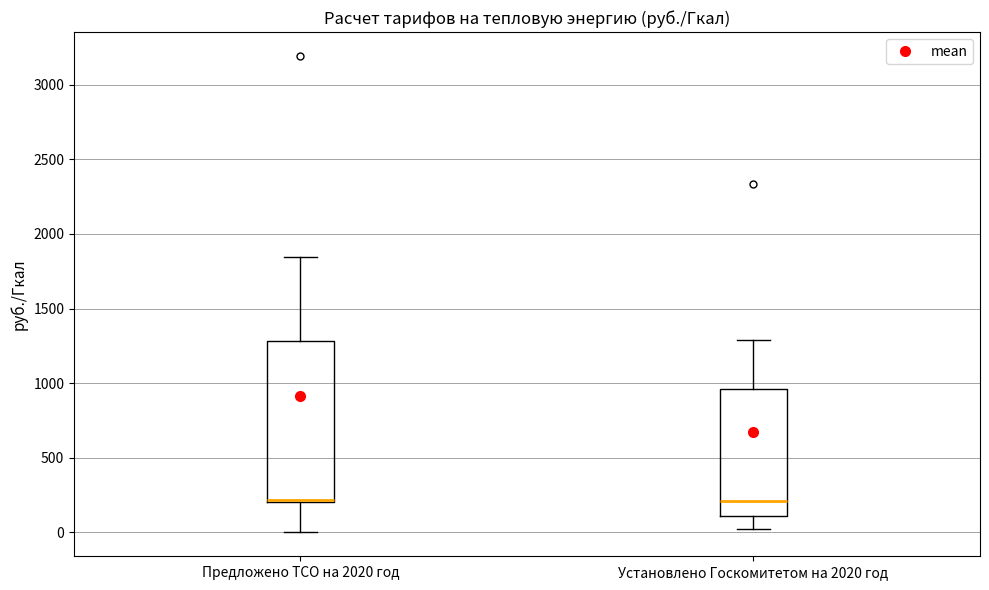

Where is the upper edge of the box for Установлено Госкомитетом на 2020 год on the y-axis? The values are not printed on the chart, so give them approximately, as read against the axis.

950